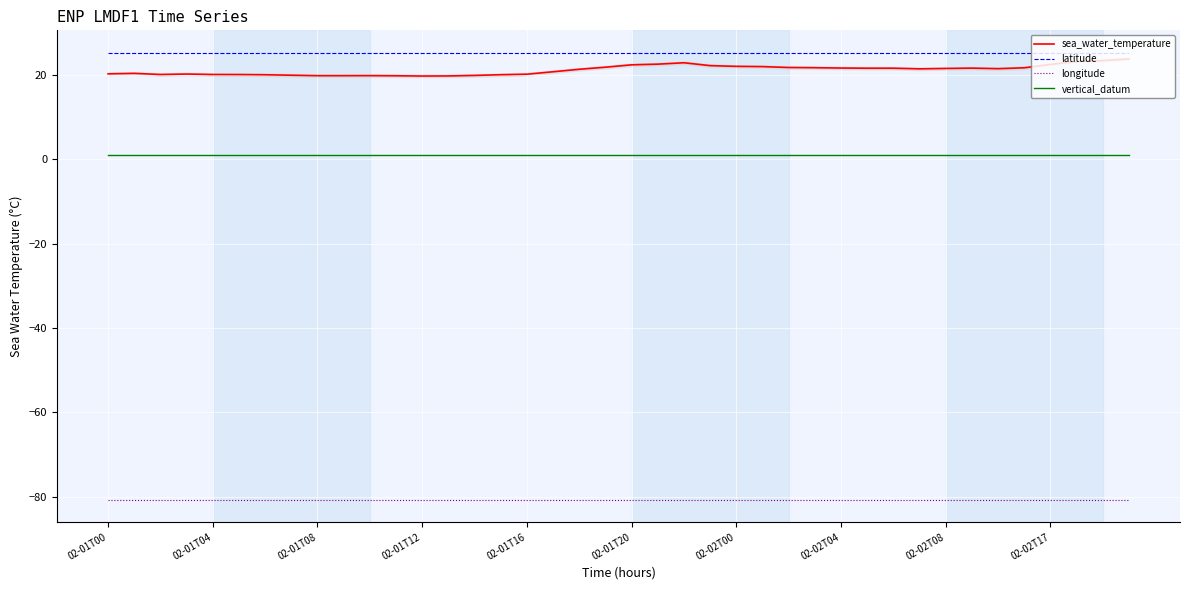

What is the maximum value shown in the chart?

25.2